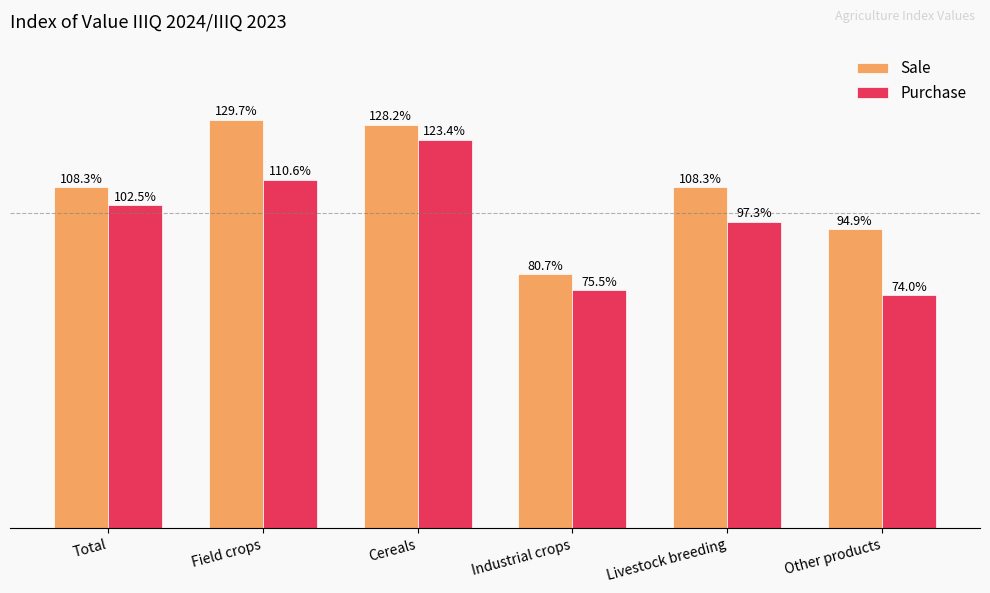

At which label does Purchase first exceed 102?

Total